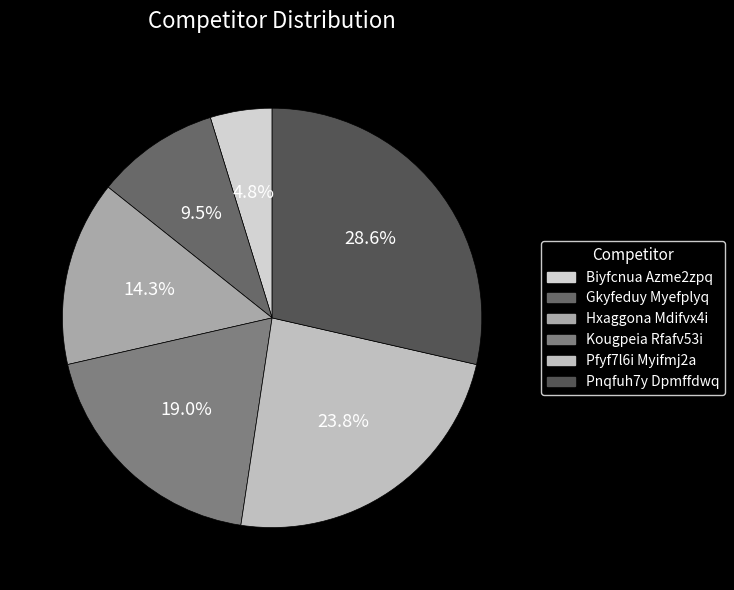

To the nearest percent, what is the difference between the Pfyf7l6i Myifmj2a and Hxaggona Mdifvx4i slice percentages?

10%